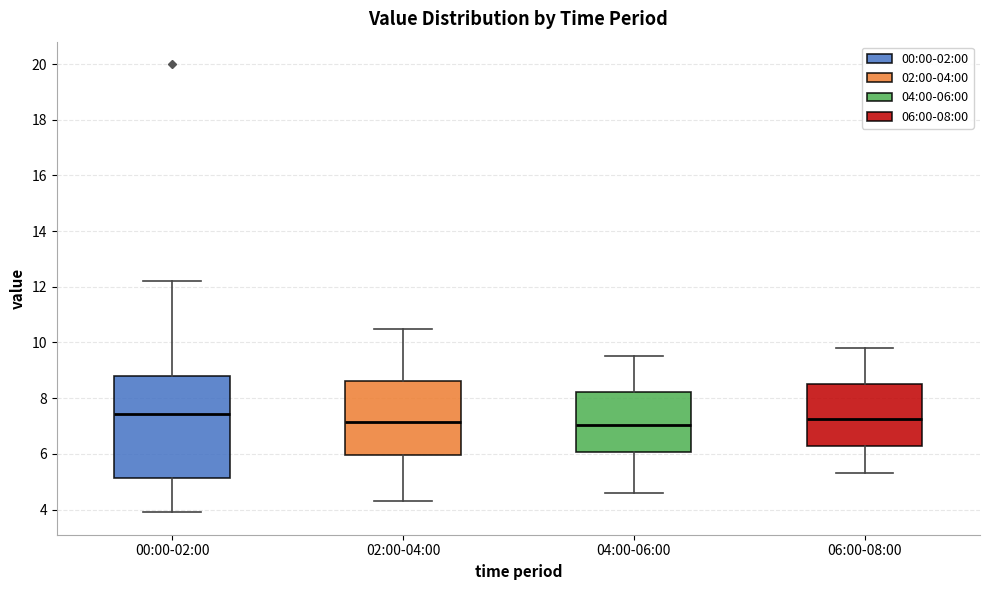

Reading left to right, transcribe this box plot: for each box, give where its median line is, the range the box spans, and where its two whiskers end, as read against the y-axis. The values are not printed on the chart, so give them approximately, as read against the axis.

00:00-02:00: median 7.4, box 5.2 to 8.8, whiskers 4.0 to 12.2
02:00-04:00: median 7.2, box 6.0 to 8.6, whiskers 4.4 to 10.6
04:00-06:00: median 7.0, box 6.0 to 8.2, whiskers 4.6 to 9.6
06:00-08:00: median 7.2, box 6.2 to 8.6, whiskers 5.4 to 9.8